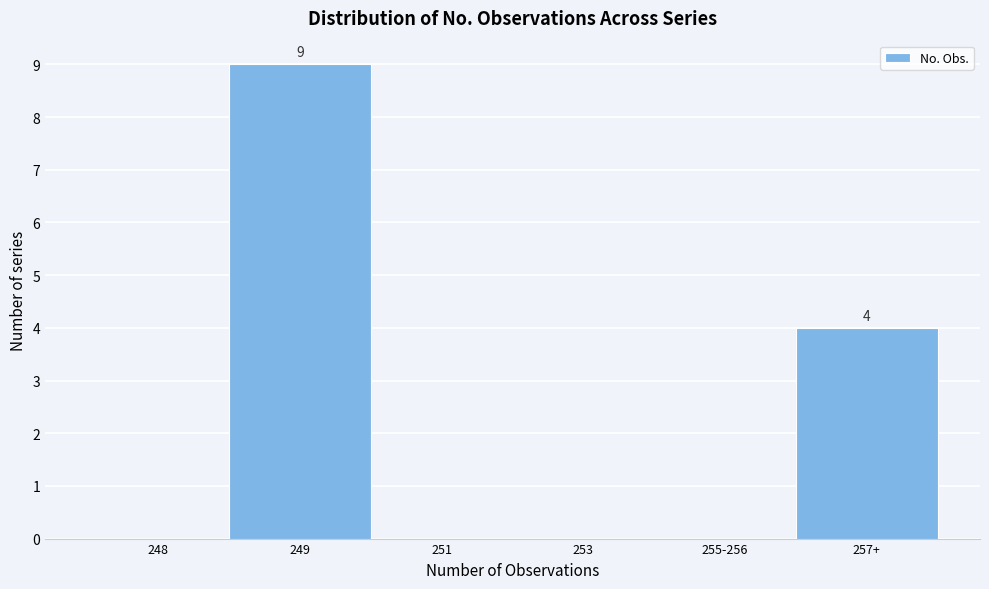

Reading left to right, list all the values displayed in this chart.

248=0	249=9	251=0	253=0	255-256=0	257+=4